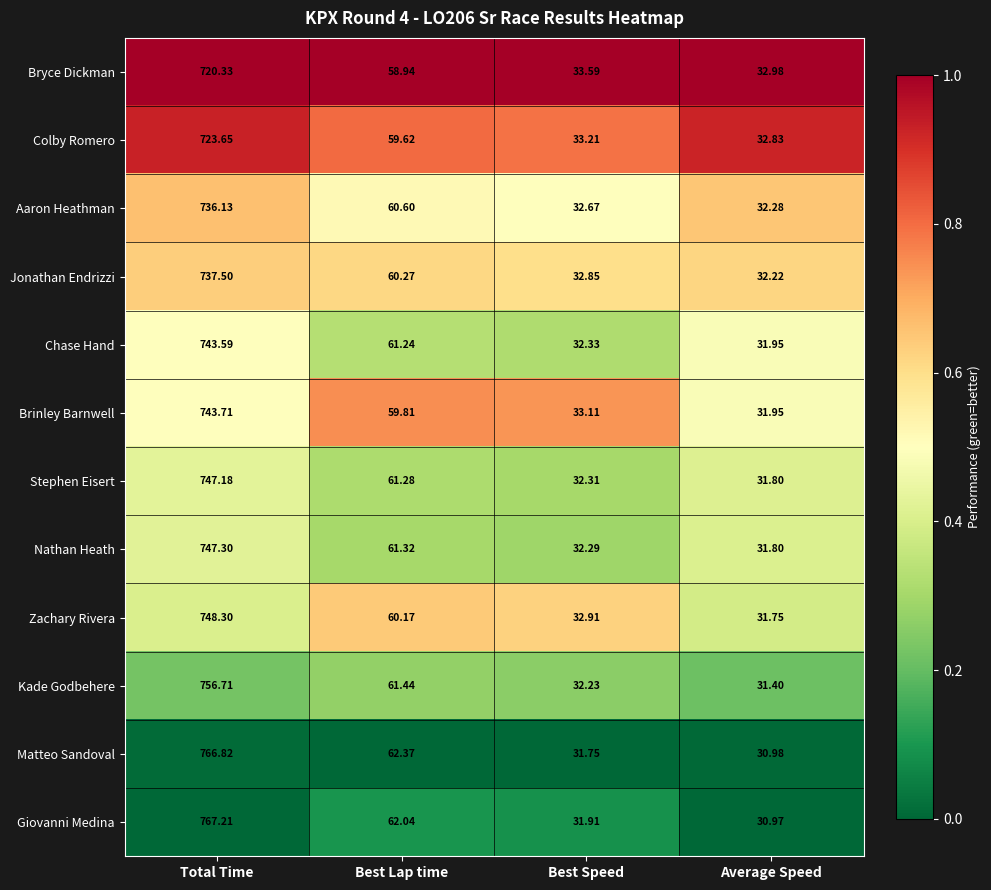

Between Best Lap time and Average Speed, which series saw the biggest shift?

Matteo Sandoval